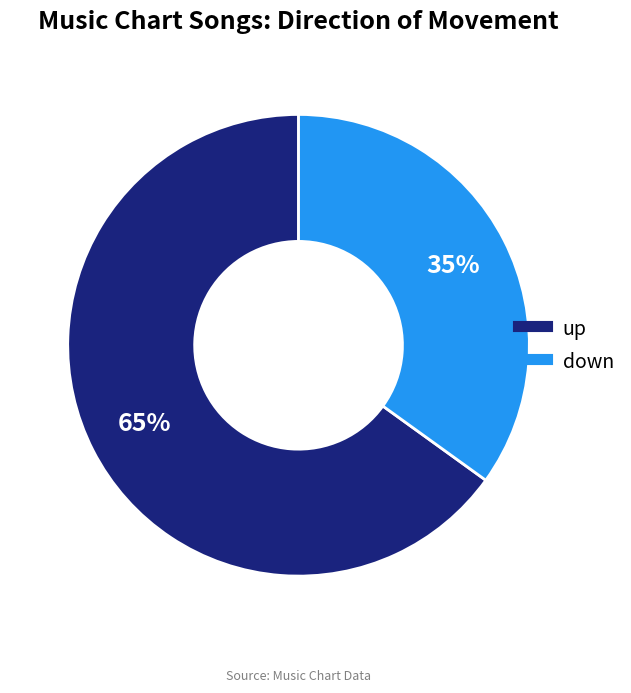

To the nearest percent, what is the combined percentage of down and up?

100%